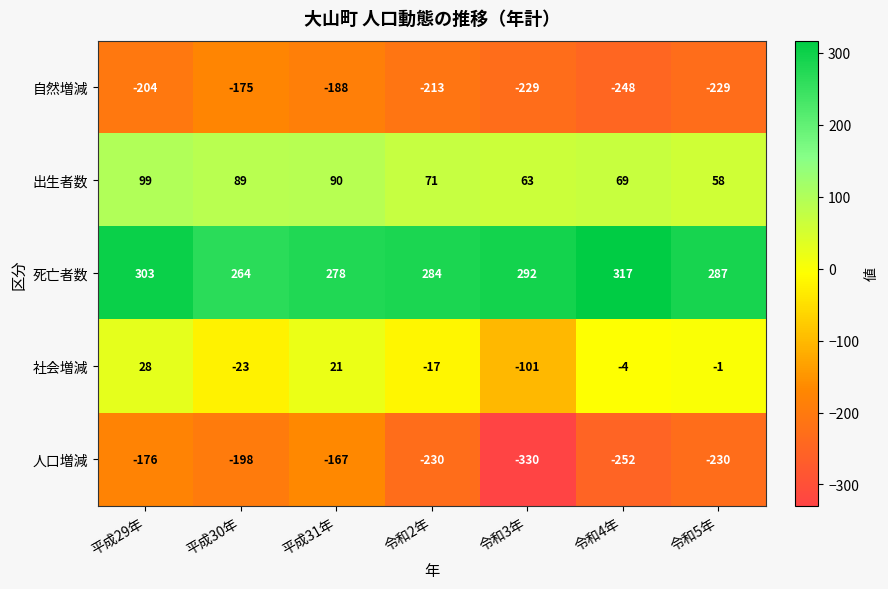

Rank the categories by 死亡者数 value from highest to lowest.

令和4年, 平成29年, 令和3年, 令和5年, 令和2年, 平成31年, 平成30年